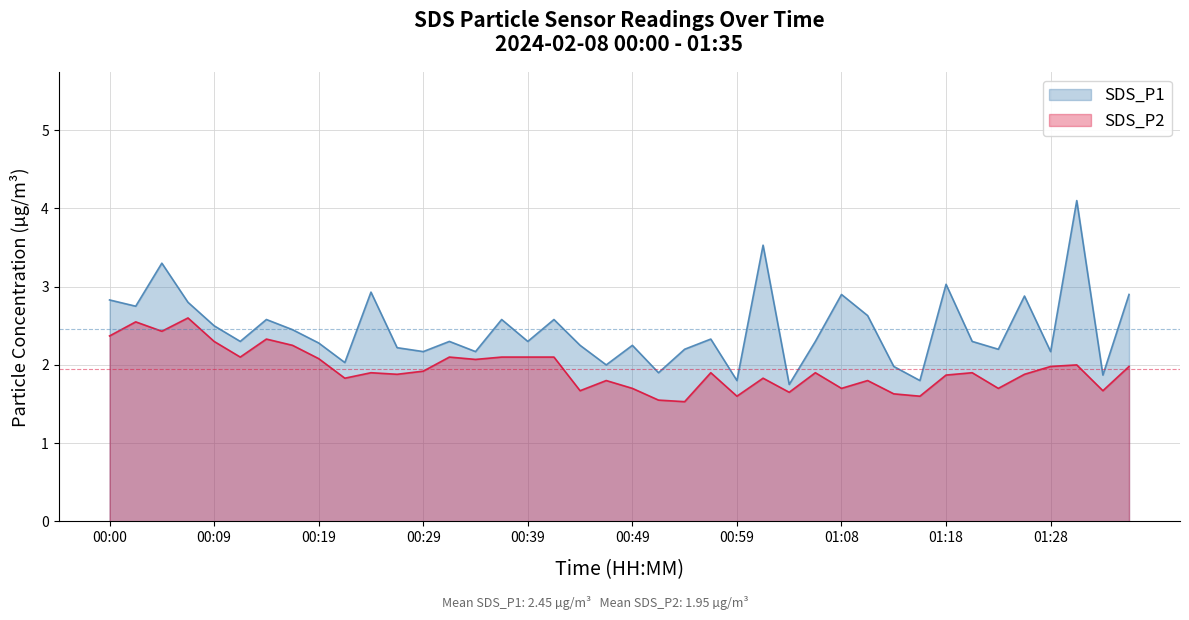

What is the value of the SDS_P1 point at the 29th from the left?

2.9